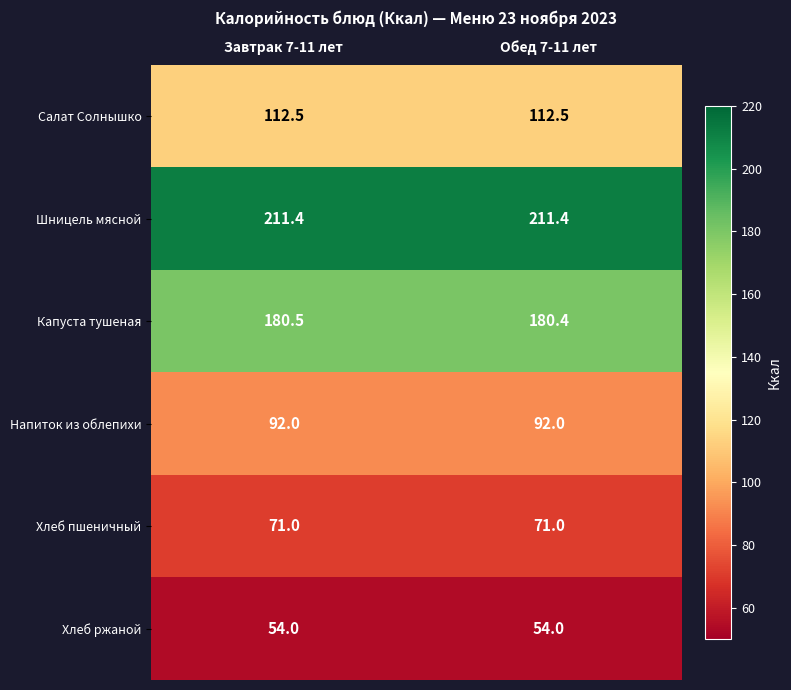

How many data points does each series have?

2